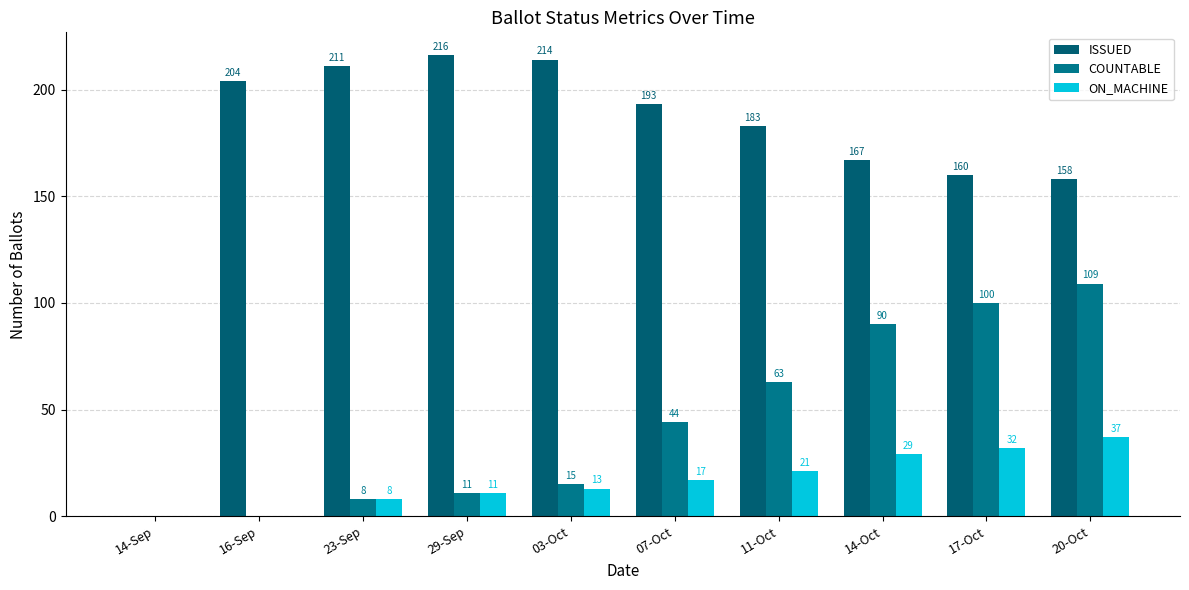

What is the difference between the second highest and second lowest values in the COUNTABLE series?

100